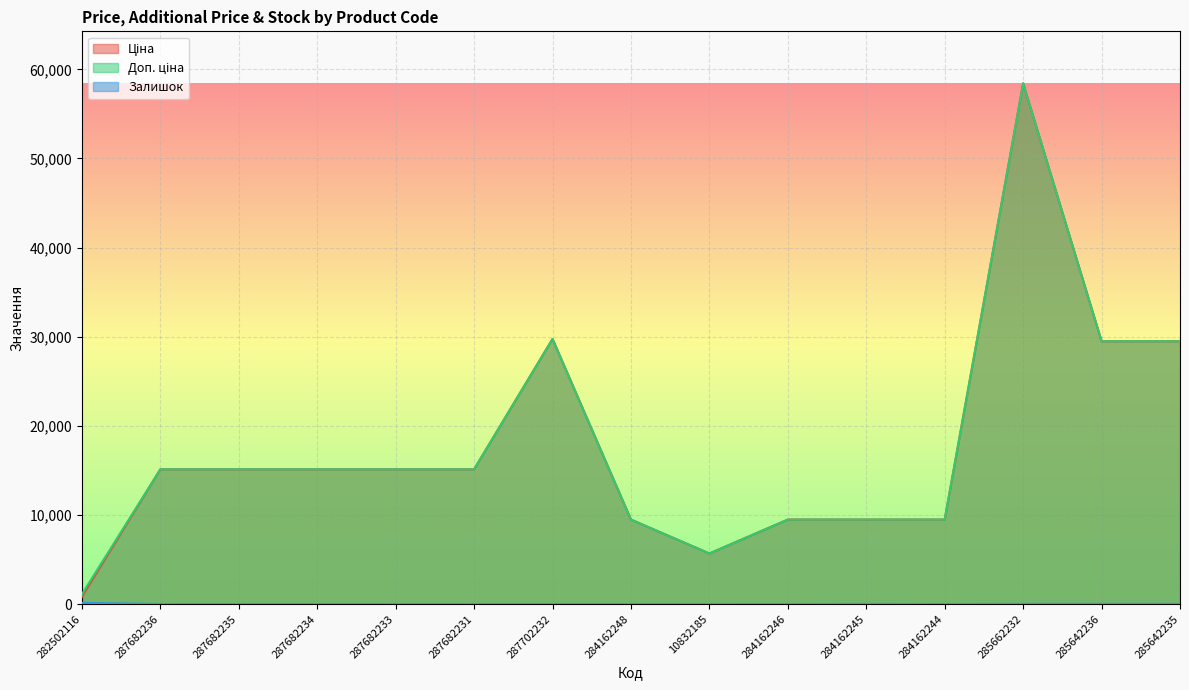

Reading right to left, what are all the values shown in this chart?

Ціна: 29491.5	29491.5	58426.5	9480.1	9480.1	9480.1	5673.8	9480.1	29747.2	15120.0	15120.0	15120.0	15120.0	15120.0	818.5
Доп. ціна: 29491.5	29491.5	58426.5	9480.1	9480.1	9480.1	5673.8	9480.1	29747.2	15120.0	15120.0	15120.0	15120.0	15120.0	1109.2
Залишок: 13.0	14.0	13.0	0.0	8.0	0.0	2.0	0.0	0.0	0.0	0.0	0.0	0.0	0.0	135.0